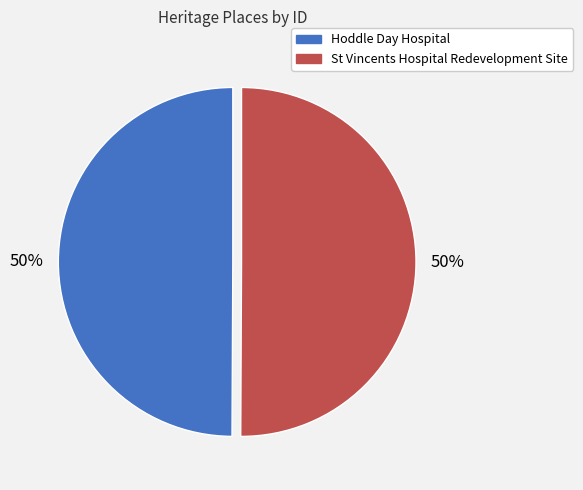

To the nearest percent, what portion does Hoddle Day Hospital represent?

50%